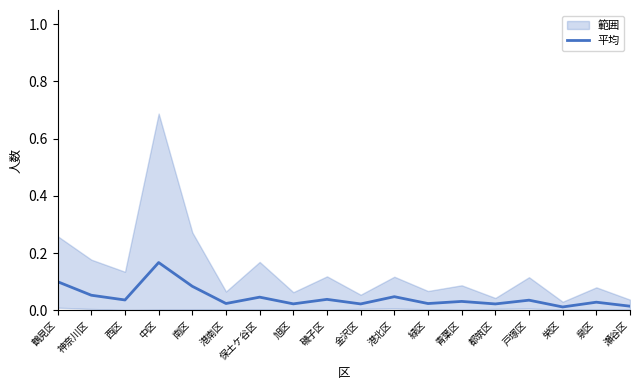

True or false: there are more than 1 points higher than both neighbors.

True